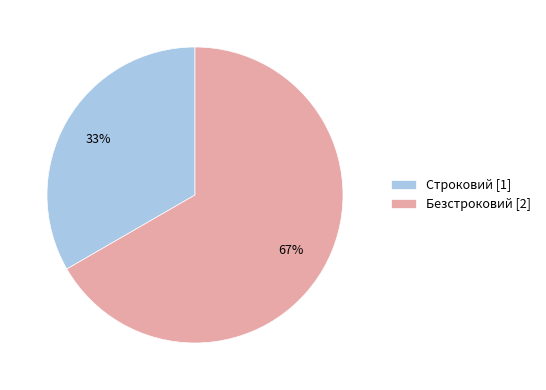

Does Строковий represent more than half of the total?

No